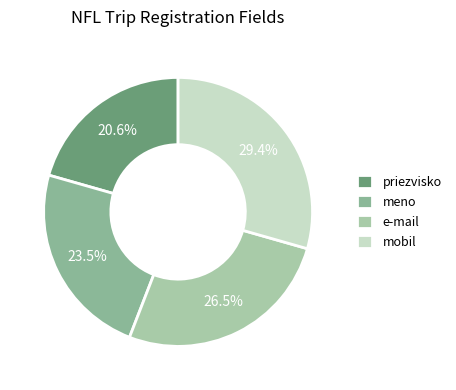

How many segments does this pie chart have?

4